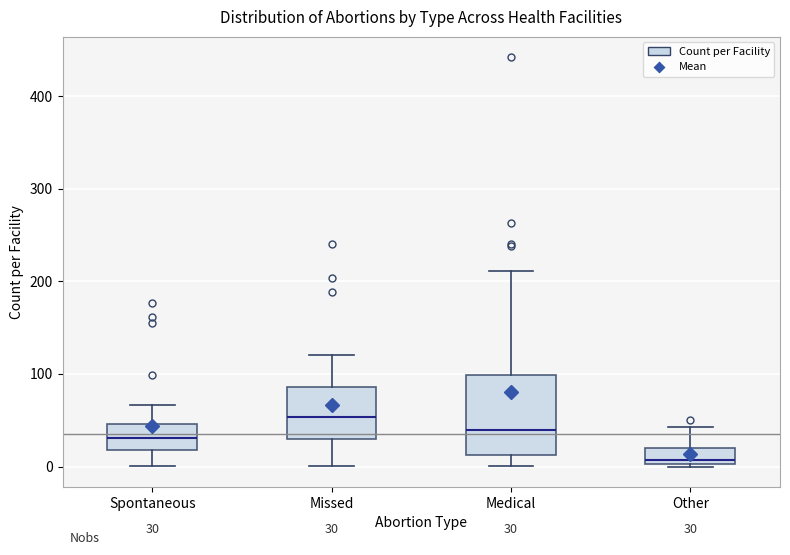

Which box is the tallest, from its lower edge to its upper edge?

Medical